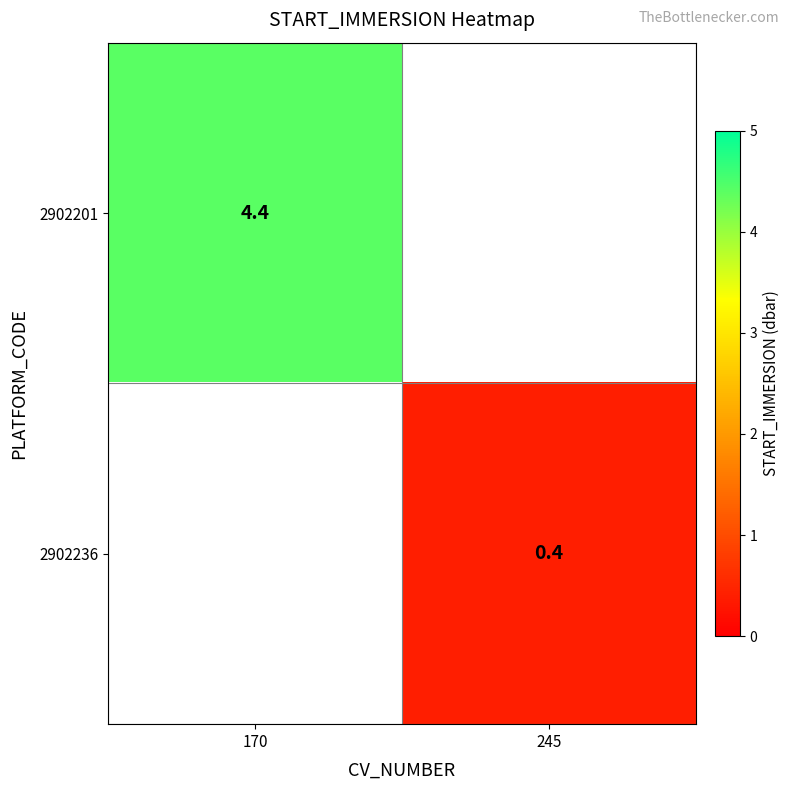

The value of 2902236 at 245 is 0.4. True or false?

True